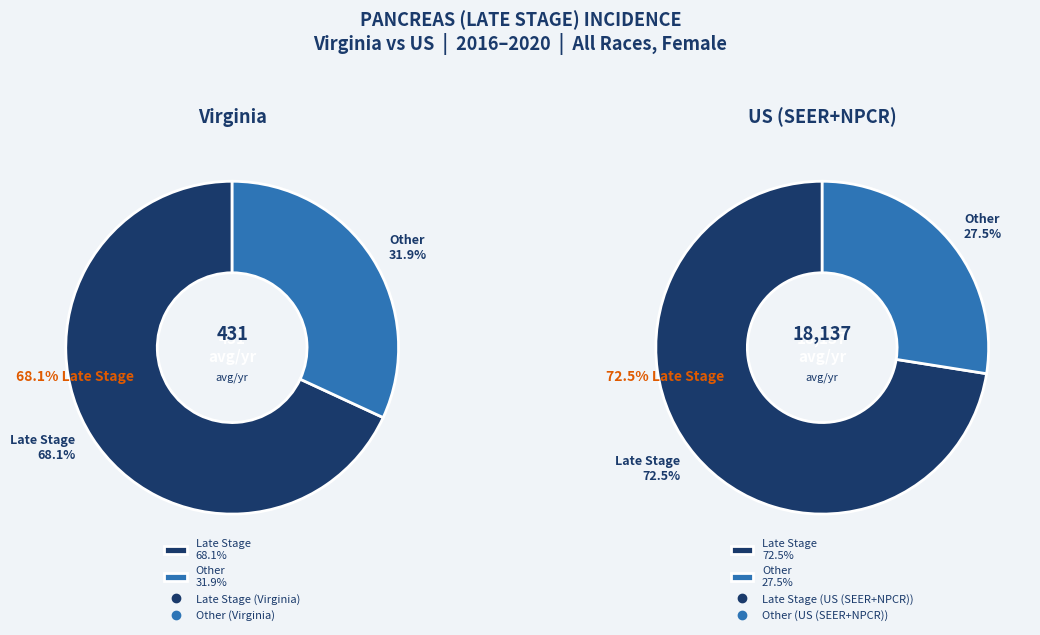

What is the change in value from Virginia to US (SEER+NPCR)?

+17706